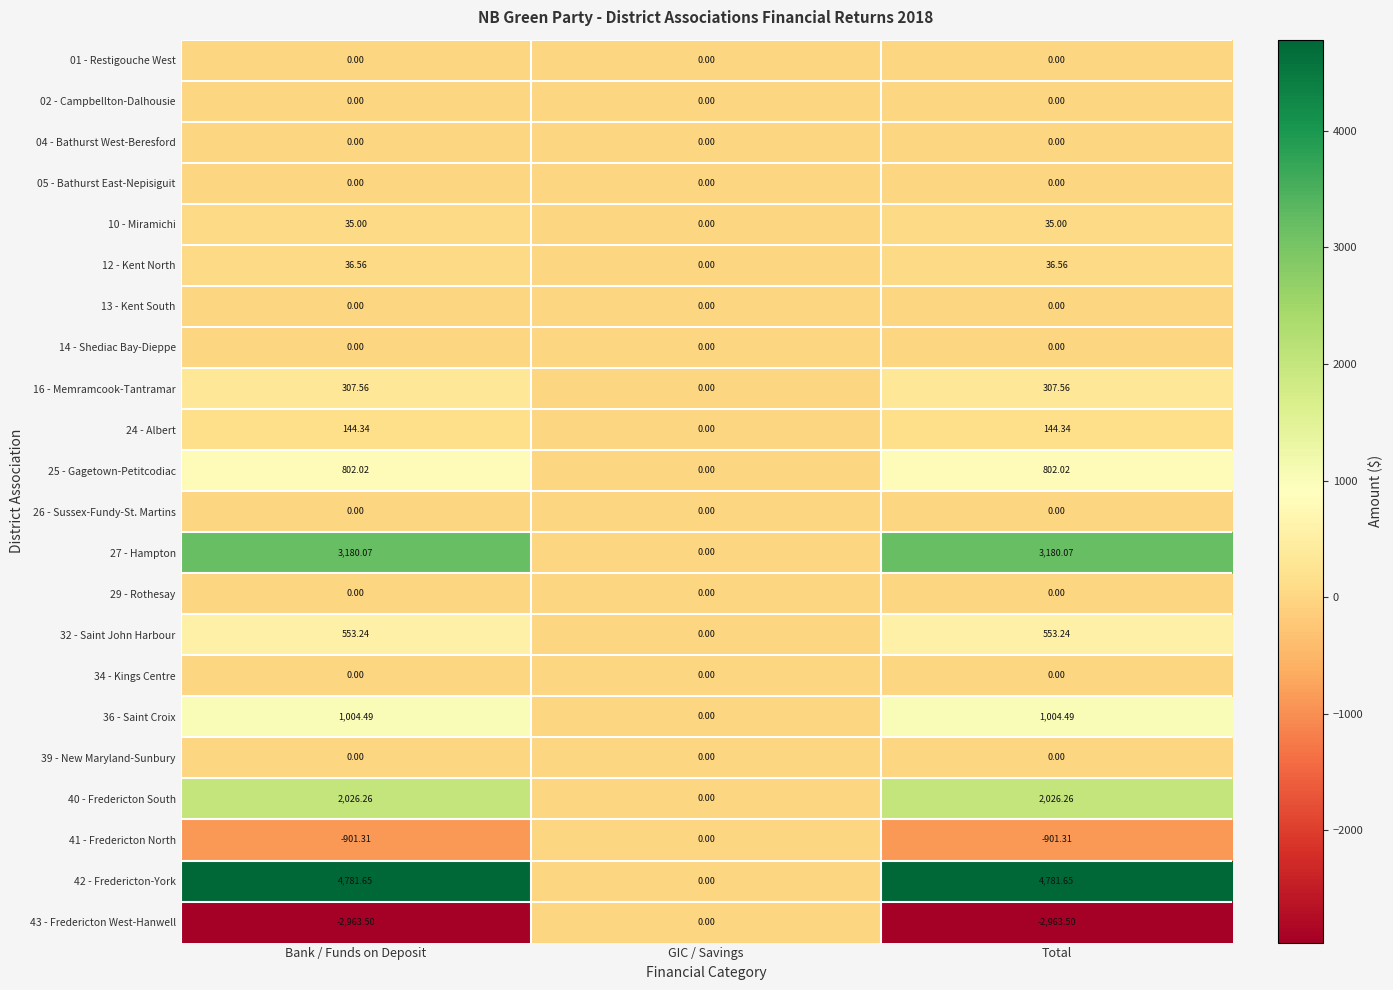

At which label is 32 - Saint John Harbour closest to 276?

GIC / Savings